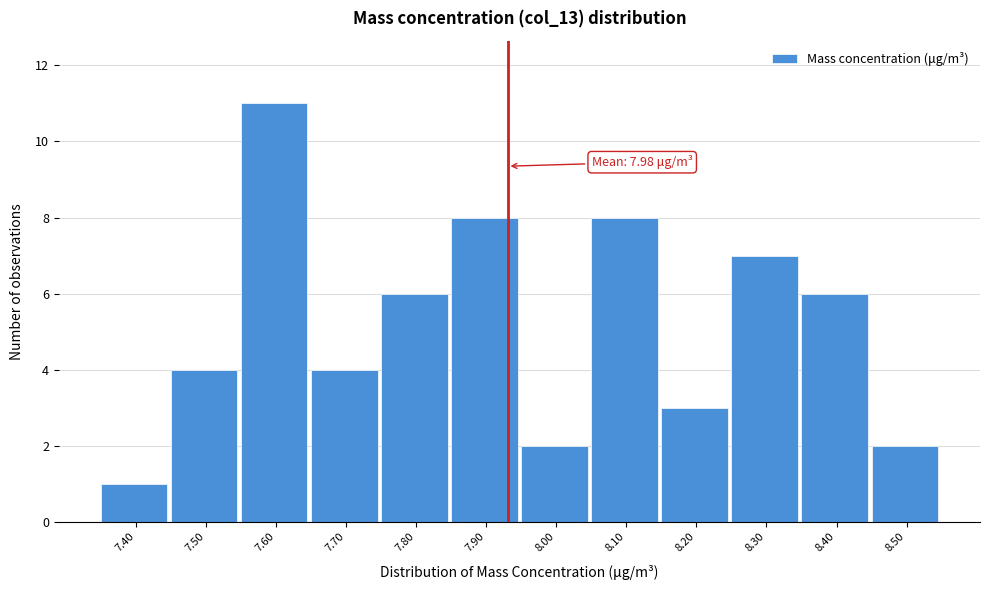

Reading right to left, transcribe all the data shown in this chart.

2	6	7	3	8	2	8	6	4	11	4	1